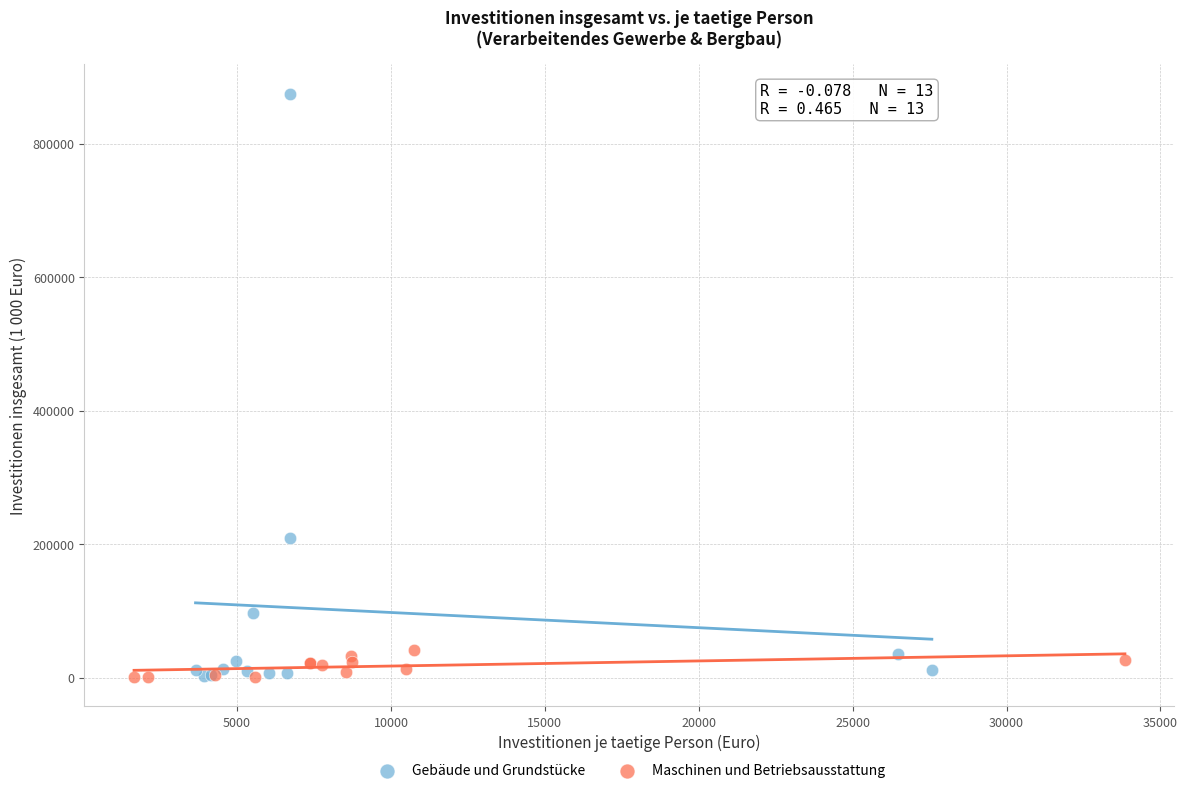

What are all the series names shown in the legend?

Gebäude und Grundstücke, Maschinen und Betriebsausstattung